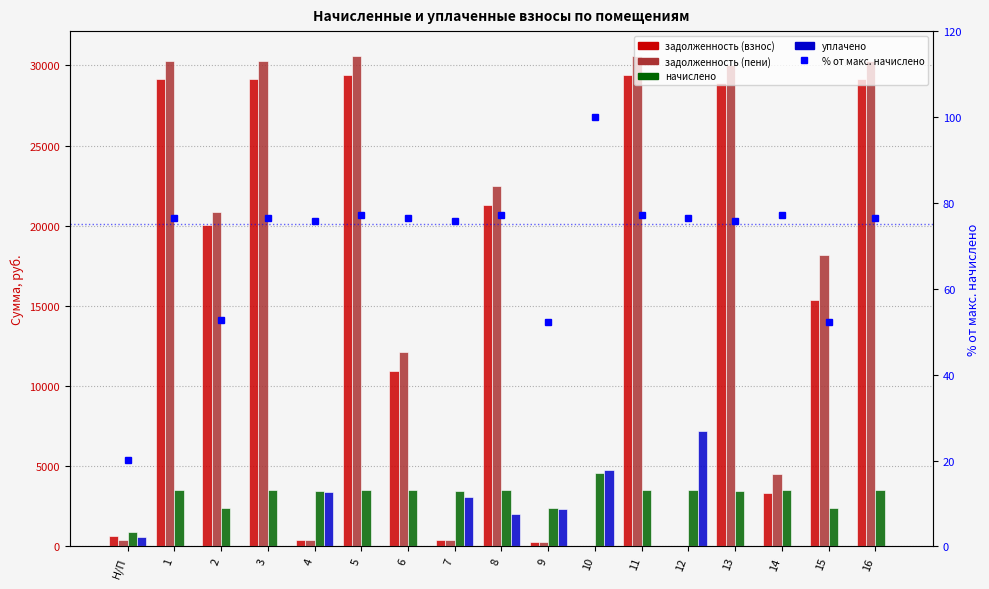

Which series has the largest range (max minus min)?

задолженность (пени)